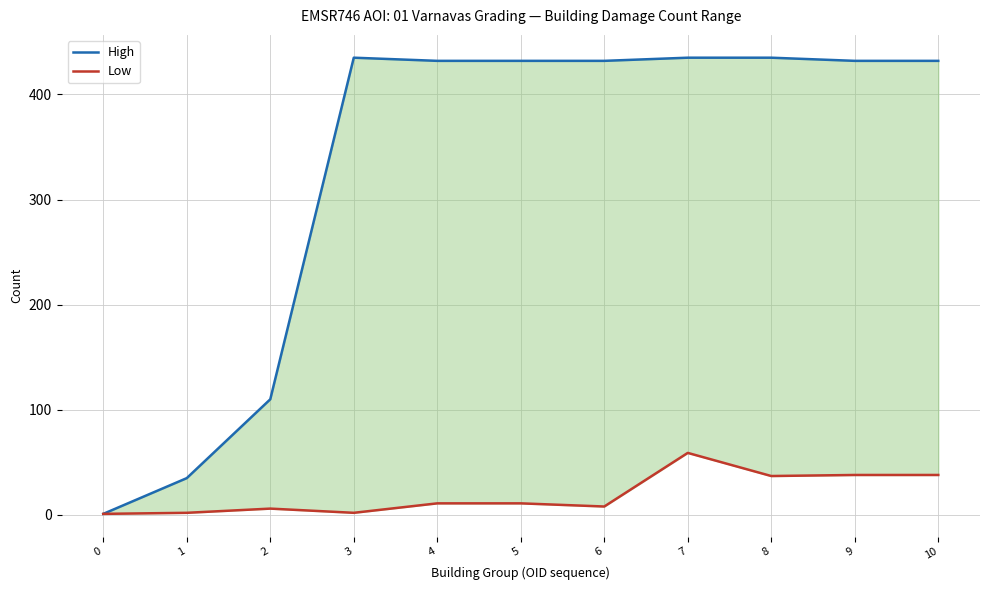

What are all the series names shown in the legend?

High, Low